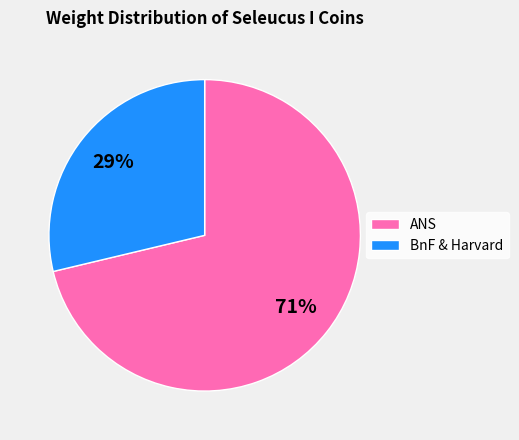

Do BnF & Harvard and ANS together represent more than half of the pie?

Yes